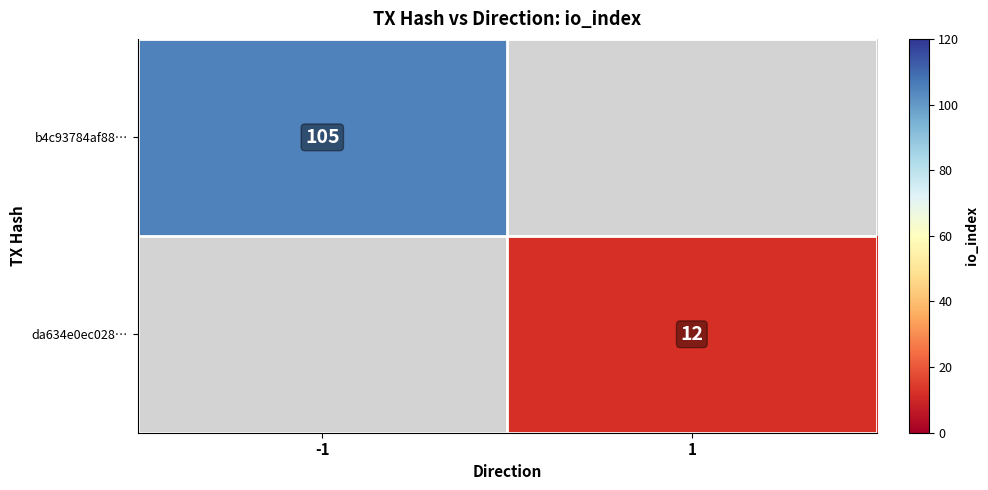

What is the minimum value shown in the chart?

12.0